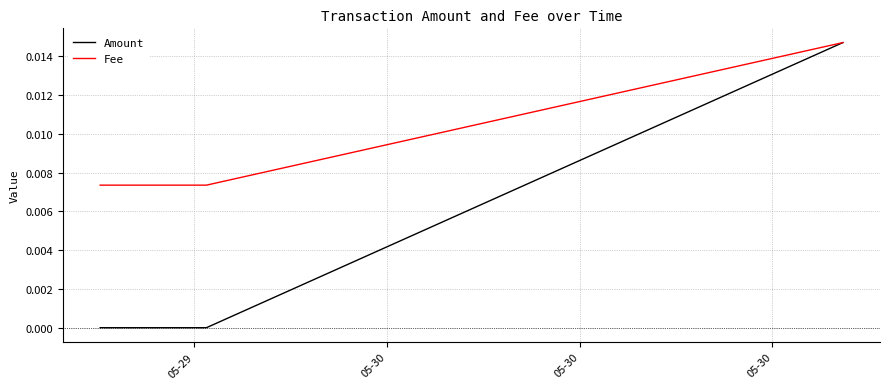

Which series has the largest total across all categories?

Fee